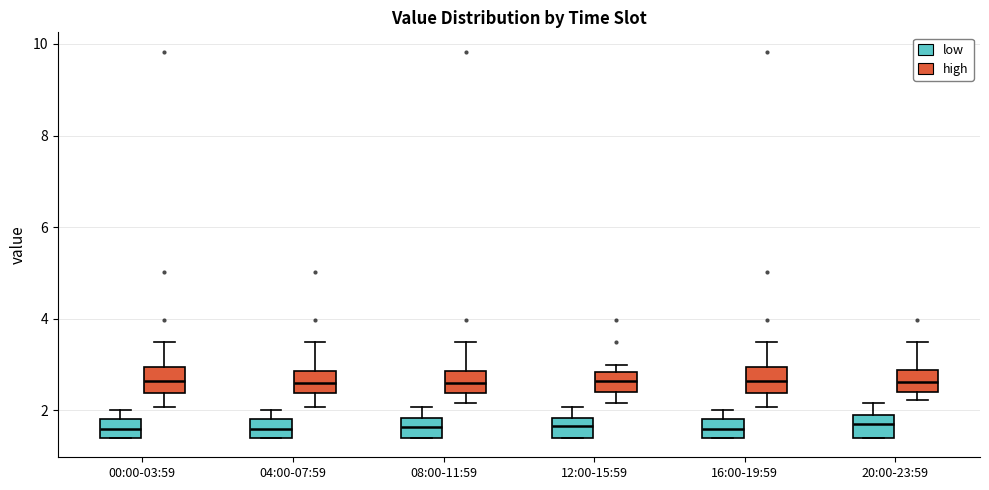

Reading left to right, transcribe this box plot: for each box, give where its median line is, the range the box spans, and where its two whiskers end, as read against the y-axis. The values are not printed on the chart, so give them approximately, as read against the axis.

00:00-03:59 (low): median 1.6, box 1.4 to 1.8, whiskers 1.4 to 2.0
00:00-03:59 (high): median 2.6, box 2.4 to 3.0, whiskers 2.0 to 3.6
04:00-07:59 (low): median 1.6, box 1.4 to 1.8, whiskers 1.4 to 2.0
04:00-07:59 (high): median 2.6, box 2.4 to 2.8, whiskers 2.0 to 3.6
08:00-11:59 (low): median 1.6, box 1.4 to 1.8, whiskers 1.4 to 2.0
08:00-11:59 (high): median 2.6, box 2.4 to 2.8, whiskers 2.2 to 3.6
12:00-15:59 (low): median 1.6, box 1.4 to 1.8, whiskers 1.4 to 2.0
12:00-15:59 (high): median 2.6, box 2.4 to 2.8, whiskers 2.2 to 3.0
16:00-19:59 (low): median 1.6, box 1.4 to 1.8, whiskers 1.4 to 2.0
16:00-19:59 (high): median 2.6, box 2.4 to 3.0, whiskers 2.0 to 3.6
20:00-23:59 (low): median 1.8, box 1.4 to 2.0, whiskers 1.4 to 2.2
20:00-23:59 (high): median 2.6, box 2.4 to 2.8, whiskers 2.2 to 3.6